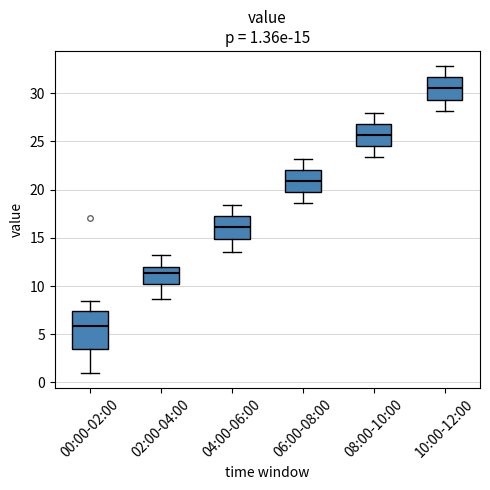

Which box has the lowest median line?

00:00-02:00